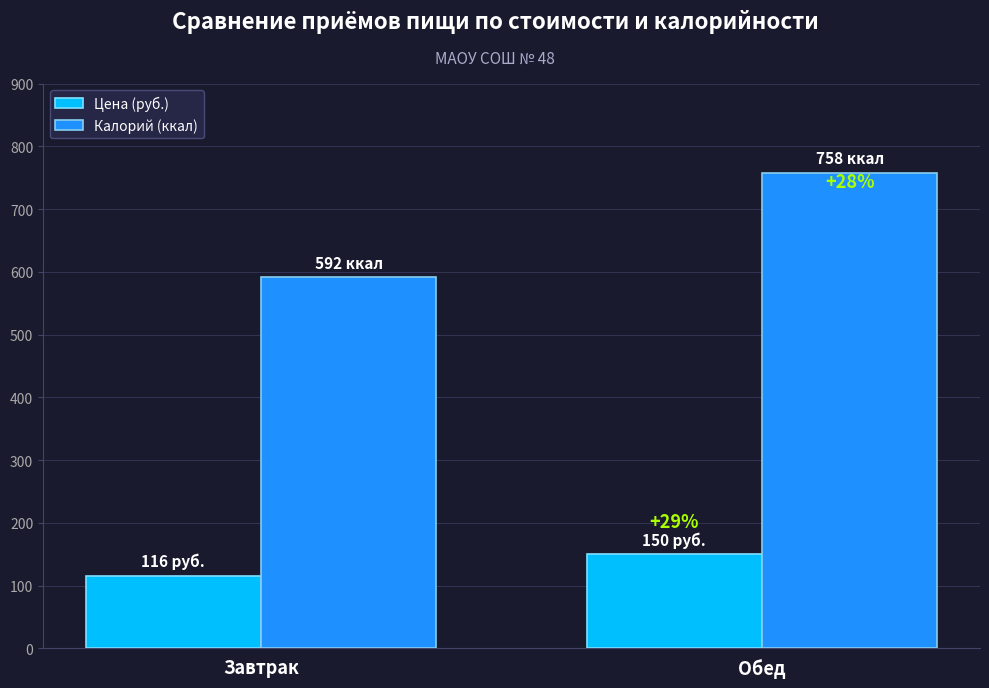

Does the chart contain stacked bars?

No